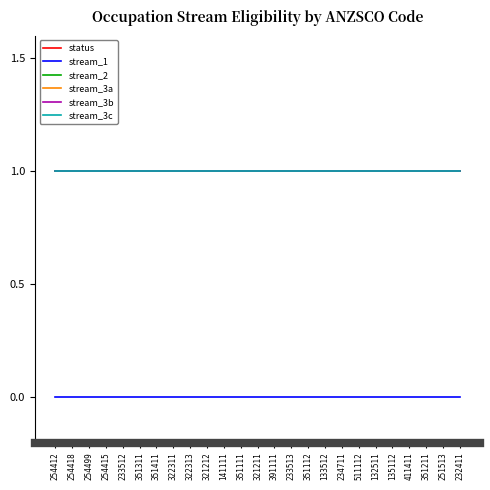

List the series in order of their peak value, lowest first.

stream_1, status, stream_2, stream_3a, stream_3b, stream_3c